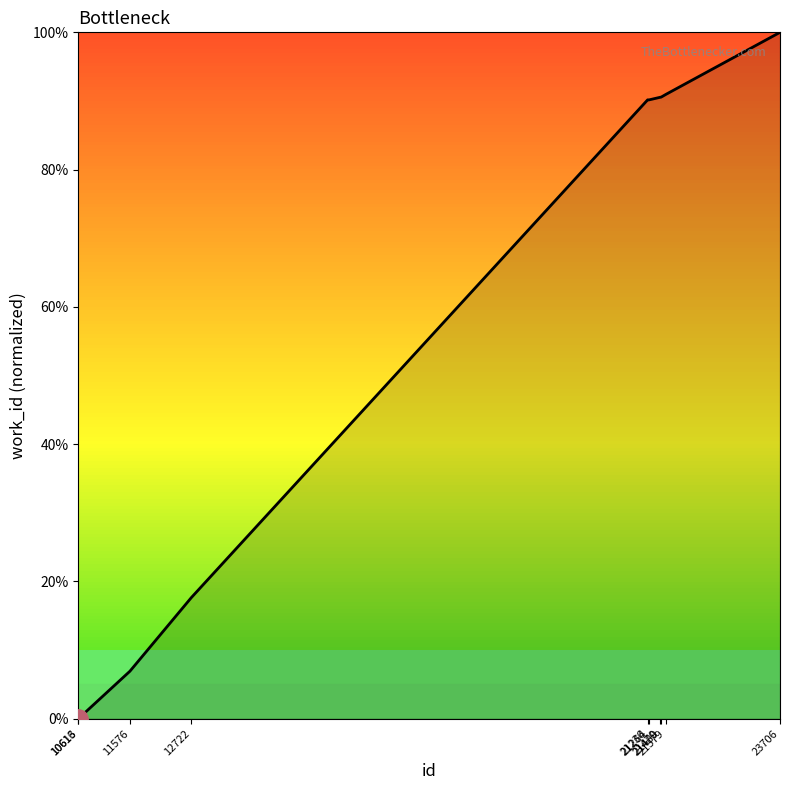

True or false: the data shows 90.6 at 21489.

True